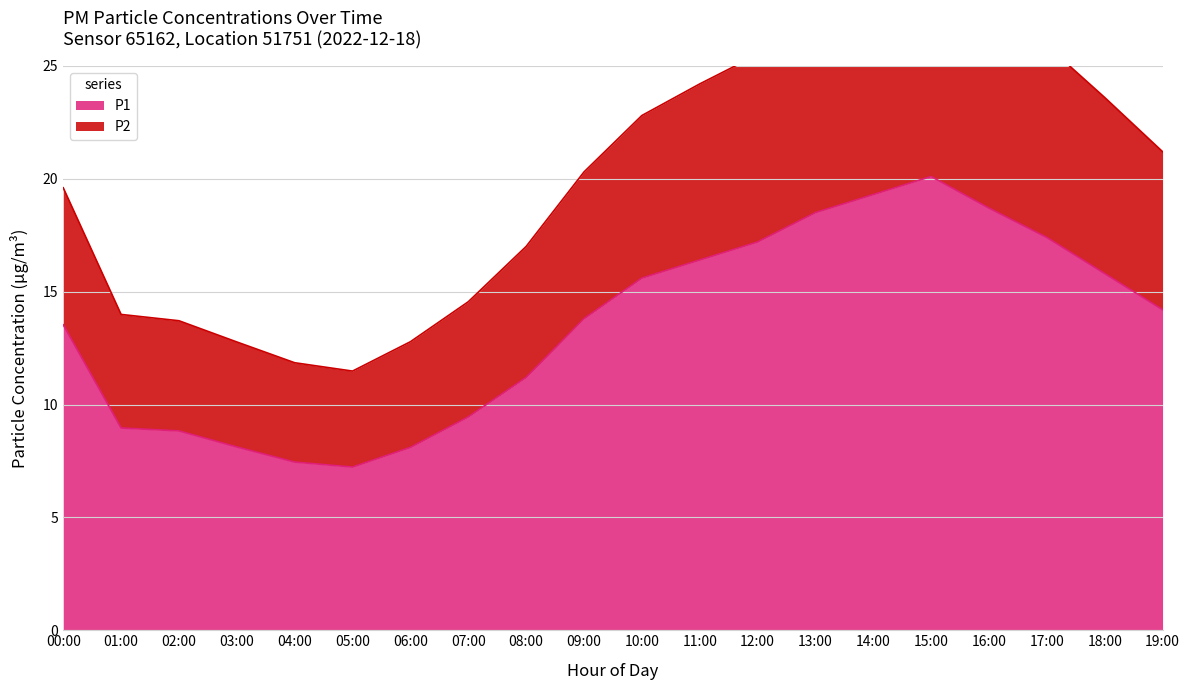

Is the value of P1 at 15:00 greater than the value of P2 at 06:00?

Yes